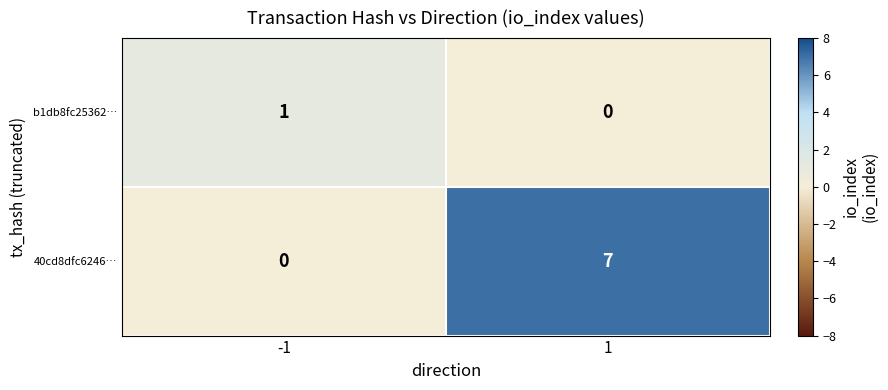

Count the number of data series in this chart.

2